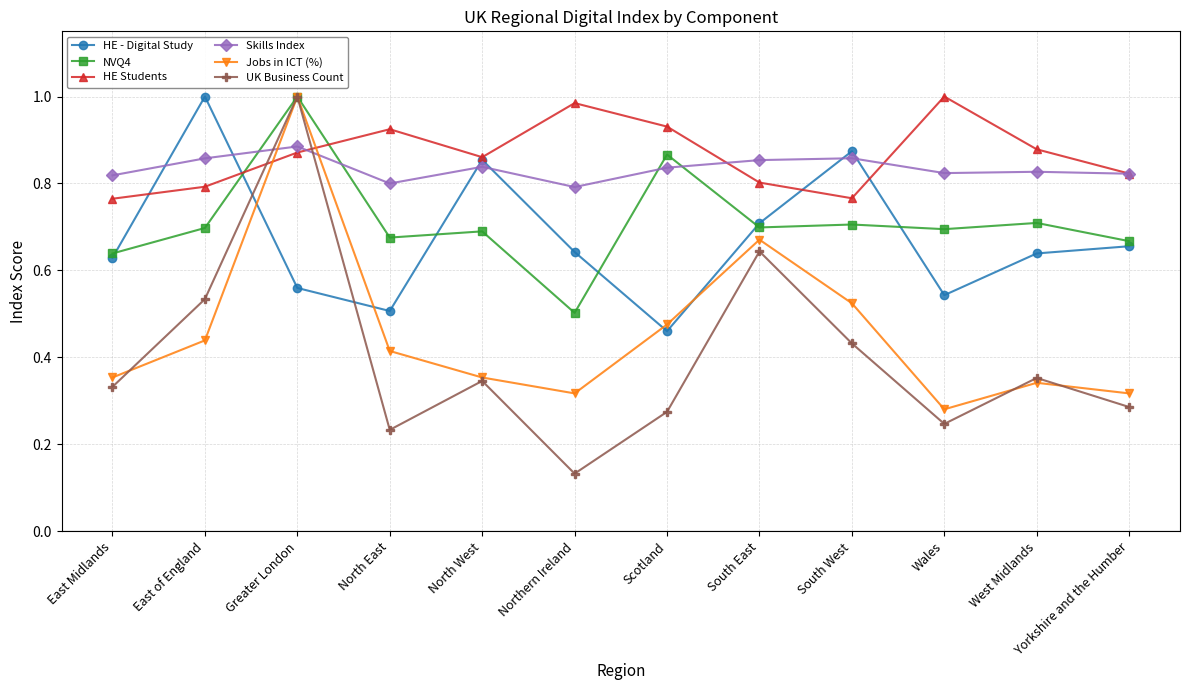

Which category has the lowest value across all series?

Northern Ireland